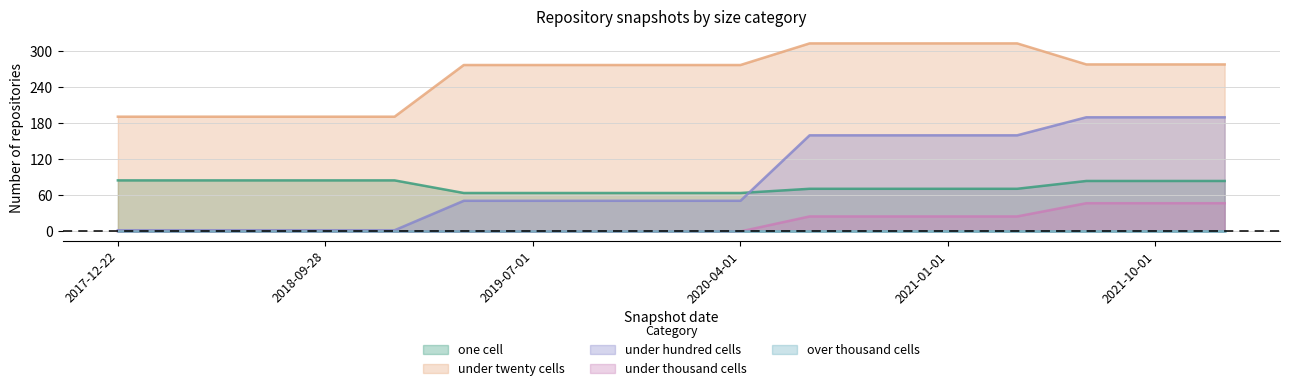

Rank the categories by under_twenty_cells value from highest to lowest.

2020-07-01, 2020-10-01, 2021-01-01, 2021-04-01, 2021-07-01, 2021-10-01, 2022-01-01, 2019-04-06, 2019-07-01, 2019-10-09, 2020-01-01, 2020-04-01, 2017-12-22, 2018-04-09, 2018-07-11, 2018-09-28, 2019-01-01